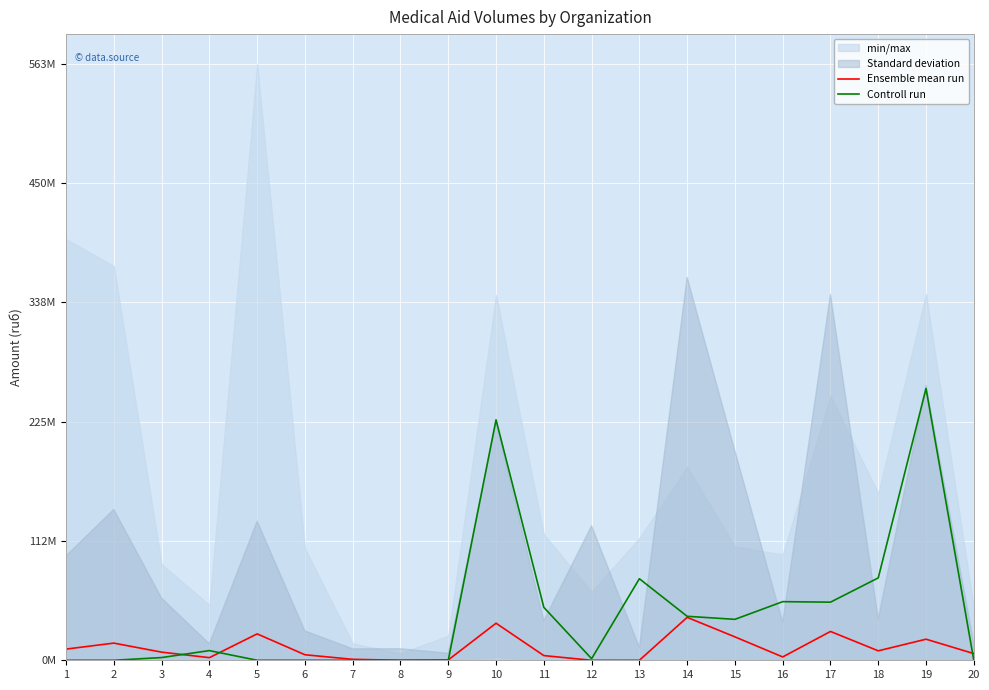

How many categories are shown in the chart?

20